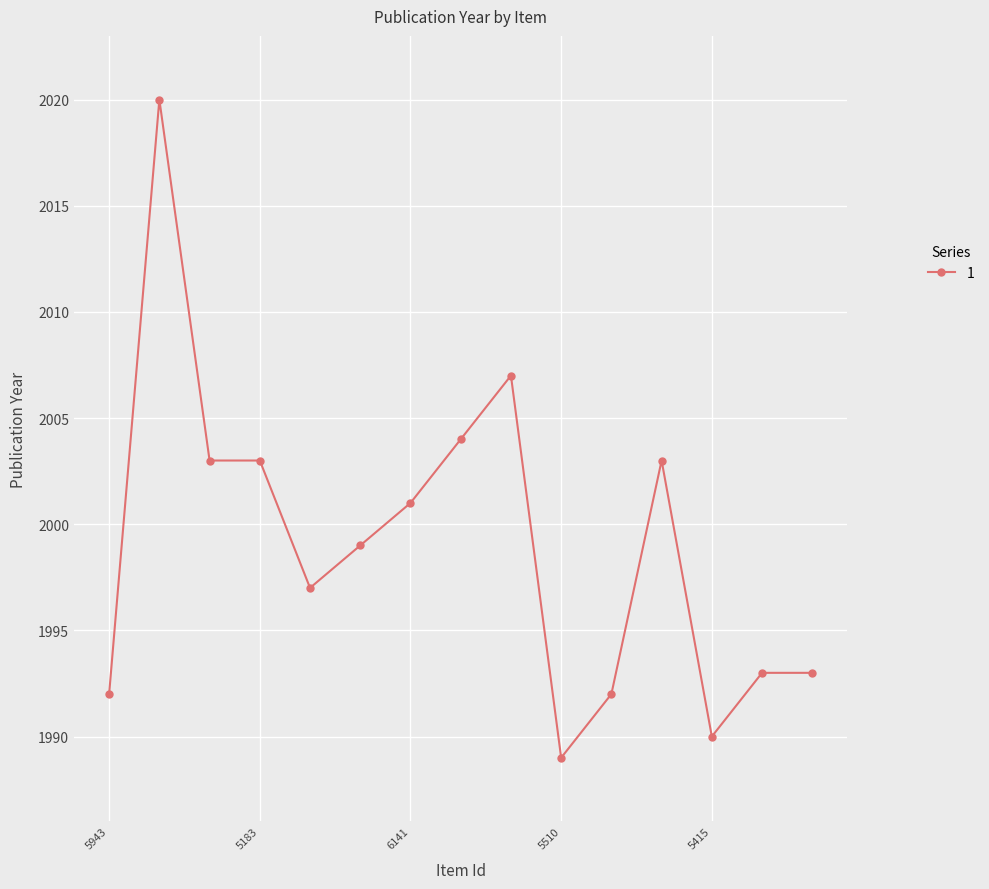

What is the minimum value shown in the chart?

1989